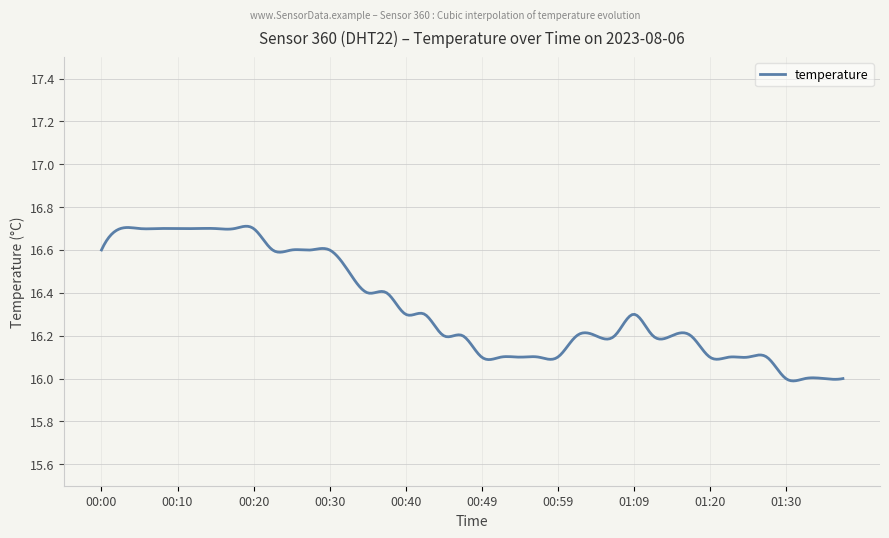

What is the difference between the maximum and minimum values?

0.7